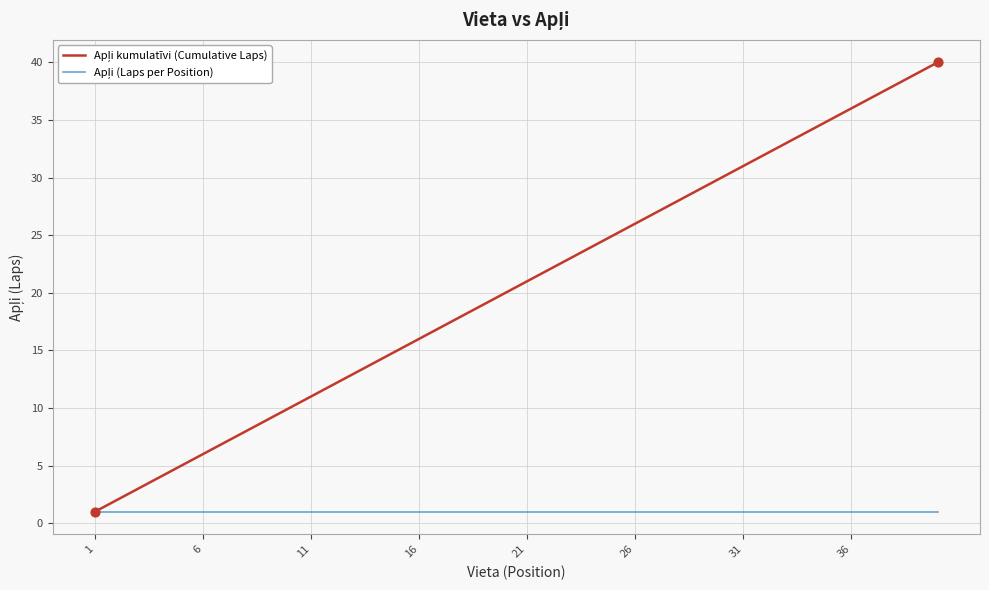

What is the maximum value shown in the chart?

40